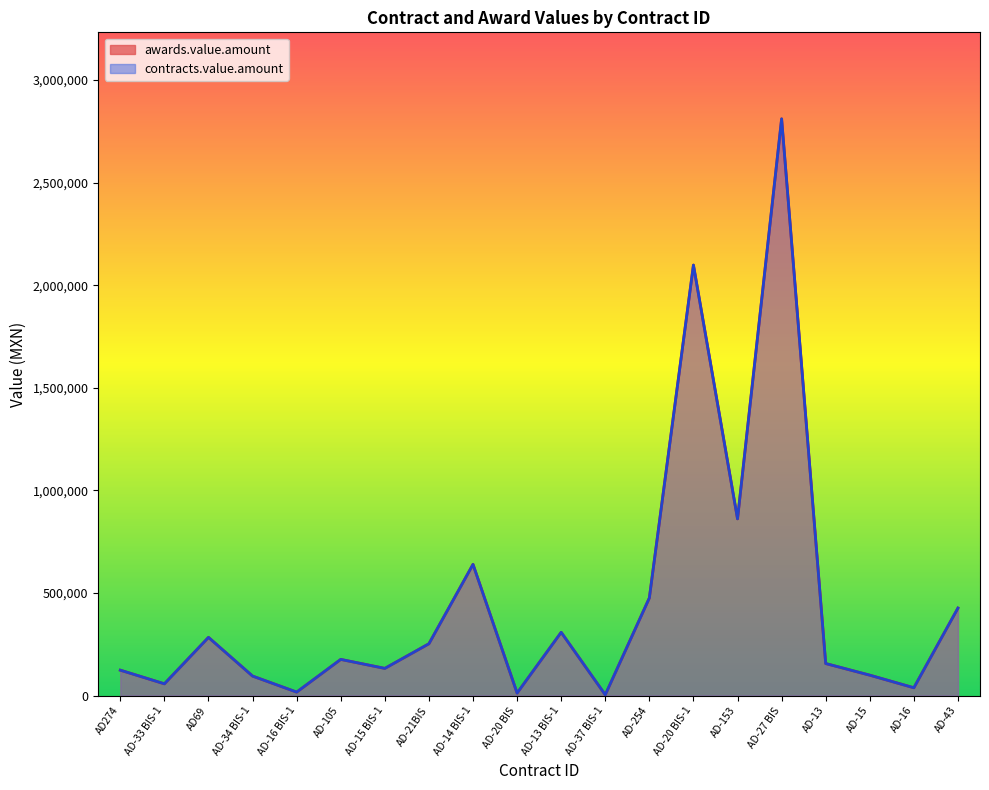

Is the value of awards.value.amount at AD-13 greater than the value of contracts.value.amount at AD-13 BIS-1?

No